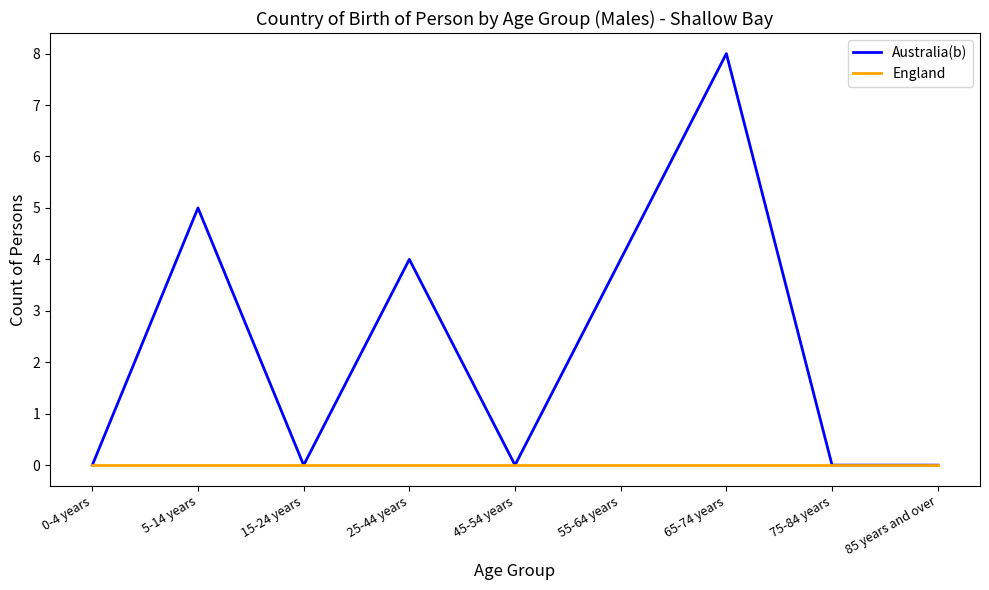

Which series has the largest total across all categories?

Australia(b)